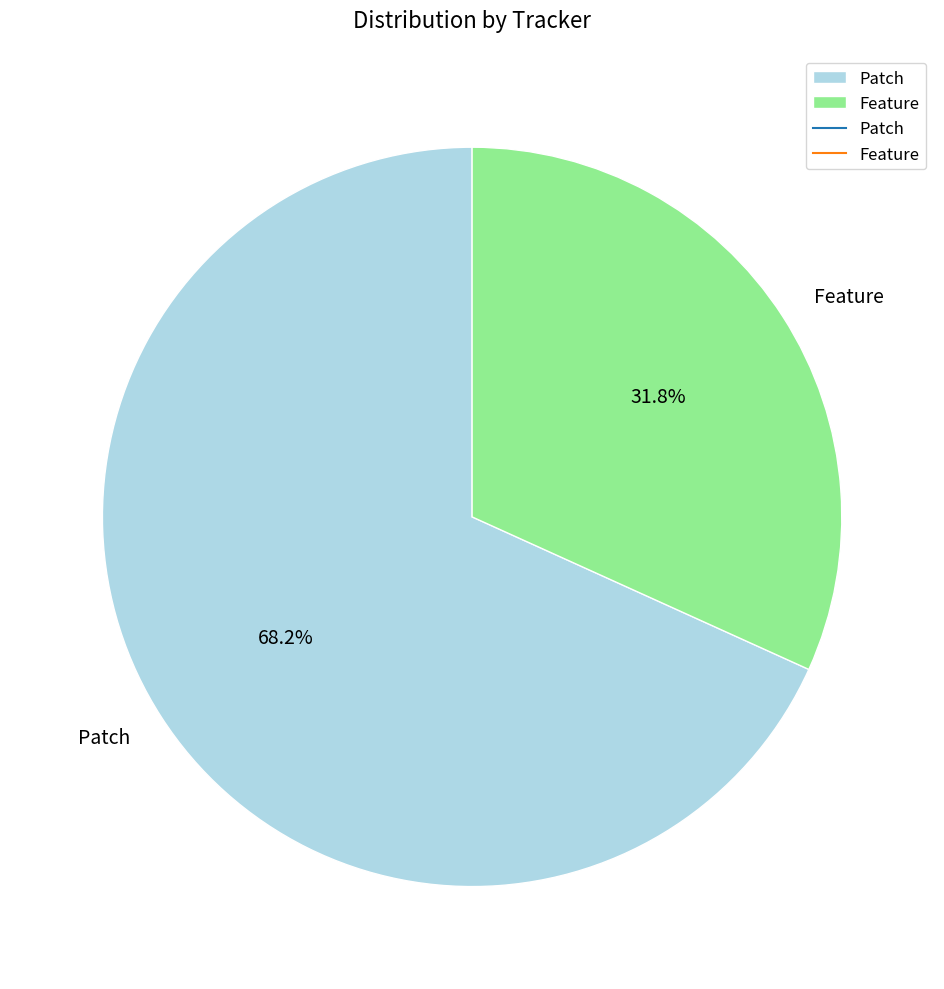

Which slice is the largest?

Patch